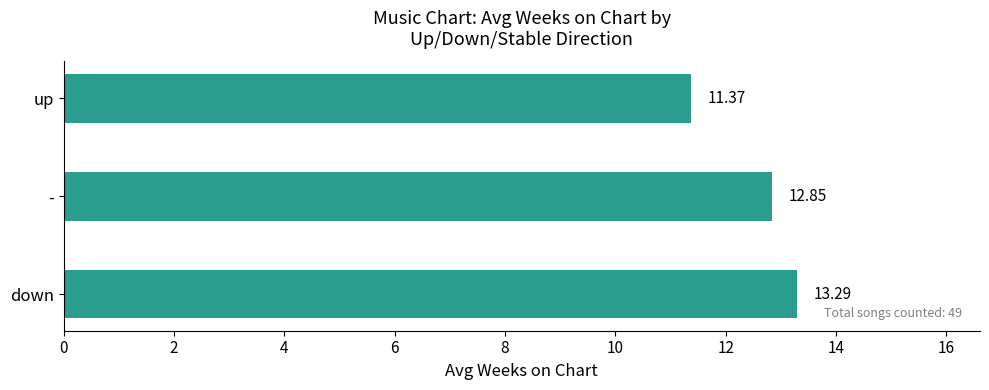

What is the ratio of the value at down to the value at -?

1.0